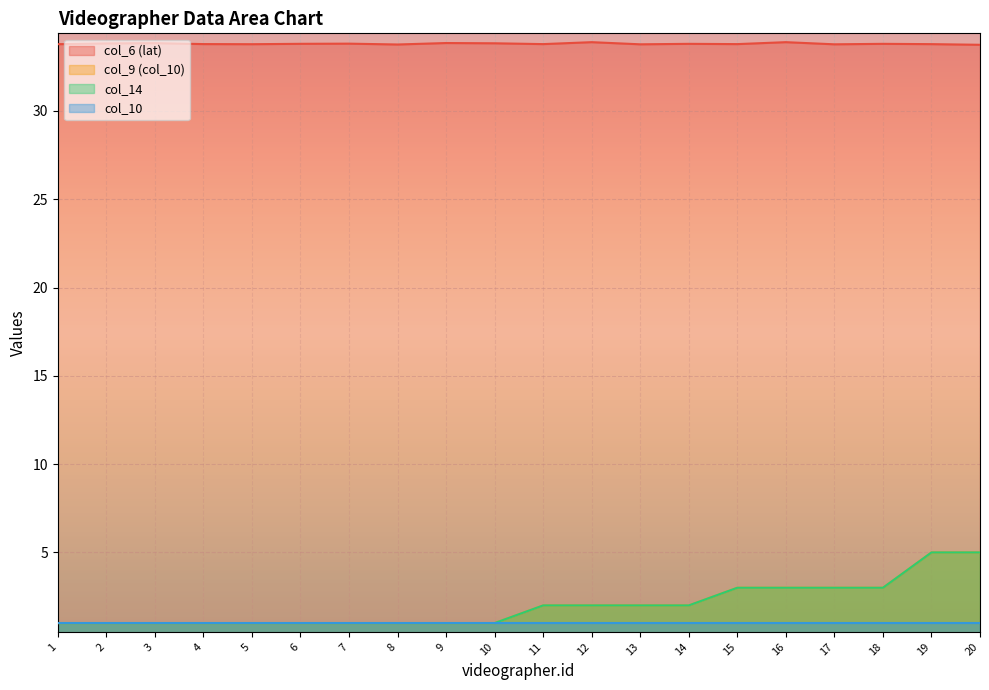

What is the value of the col_6 (lat) point at the 12th from the left?

33.9